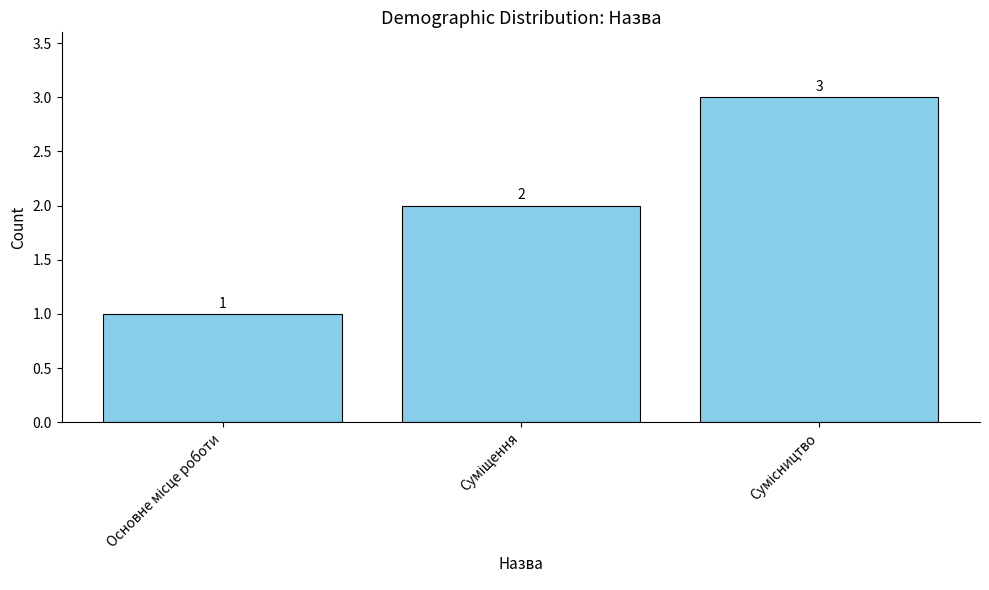

How many values are between 1 and 3?

3